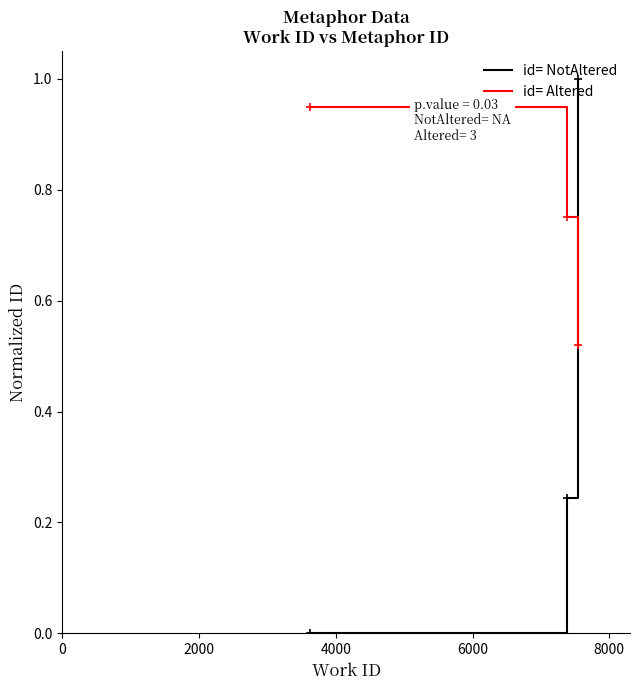

List the series in order of their peak value, lowest first.

id= Altered, id= NotAltered